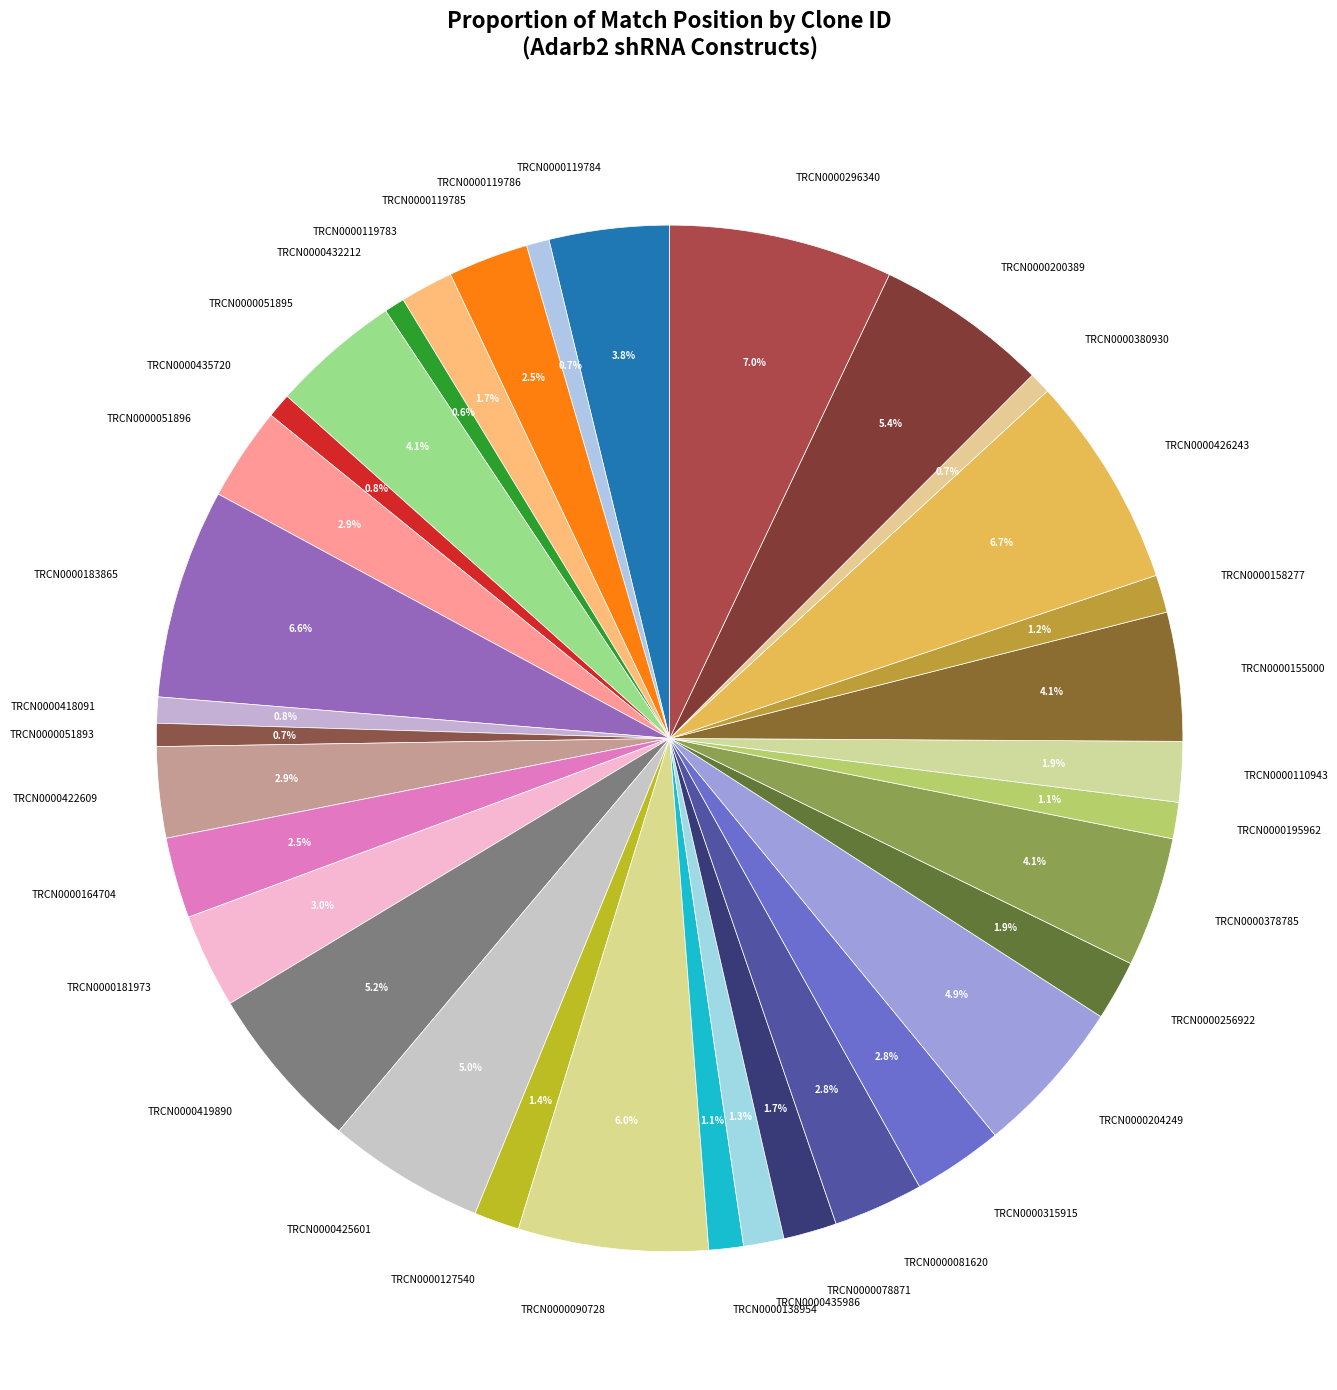

Count the number of slices in the pie.

34